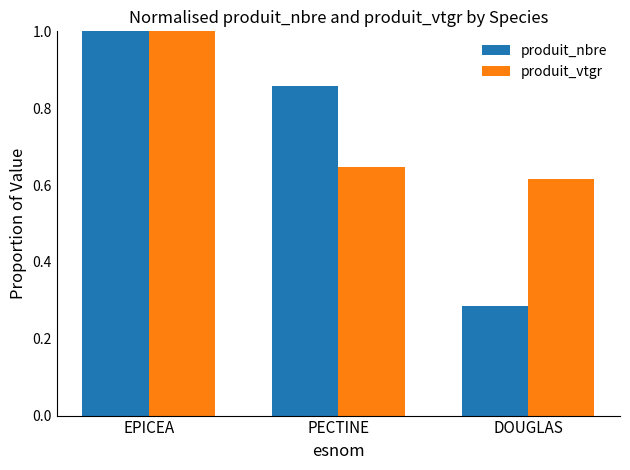

Is it true that produit_vtgr equals 0.4 at PECTINE?

False